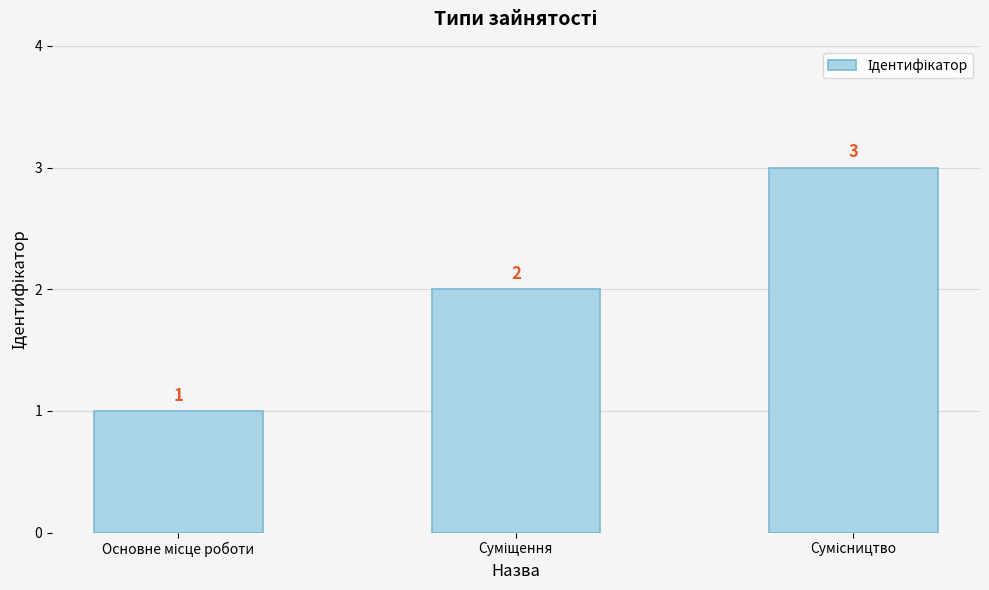

What is the value of the 3rd bar from the left?

3